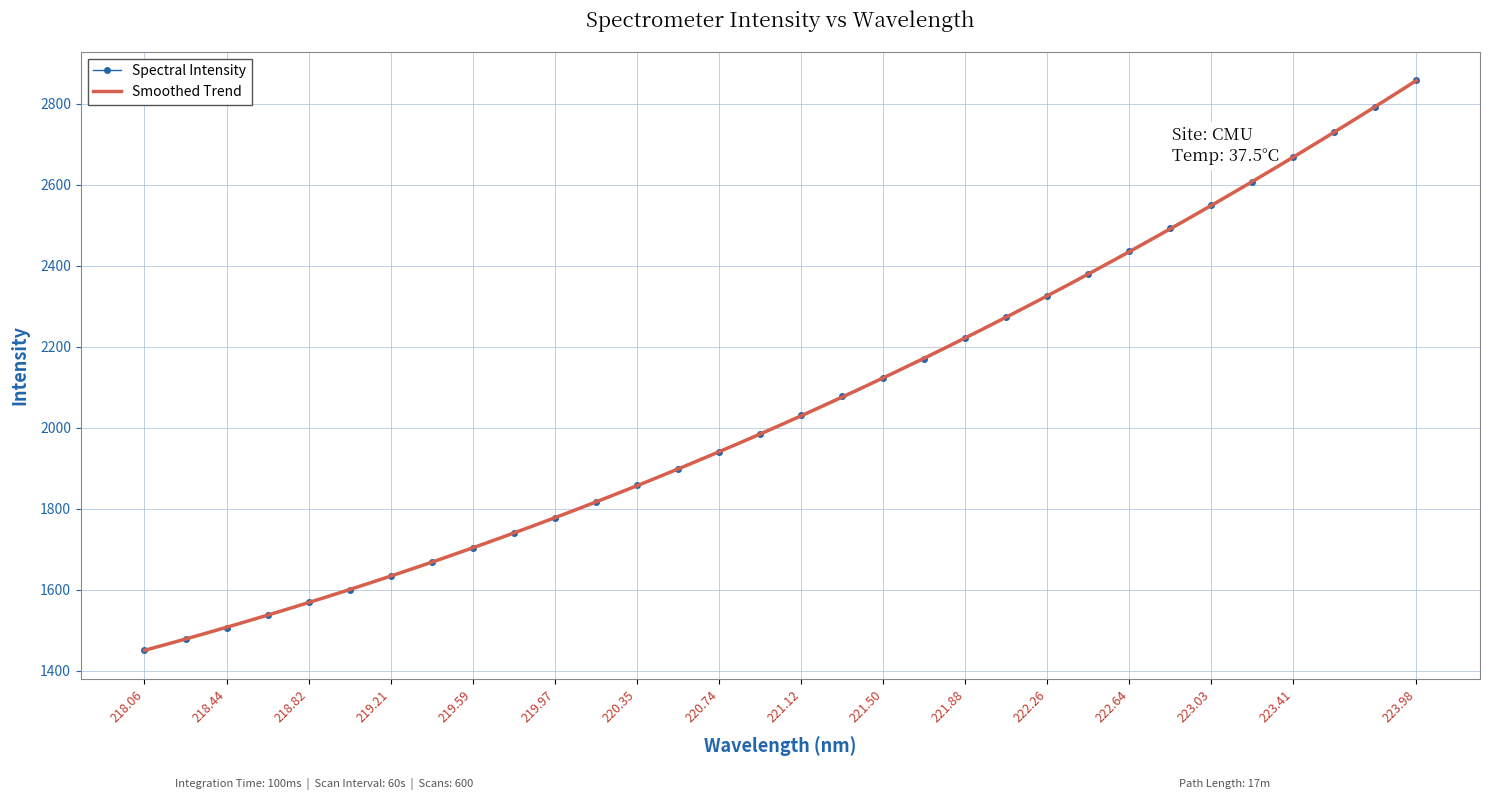

True or false: the data has more than 0 interior local peaks.

False